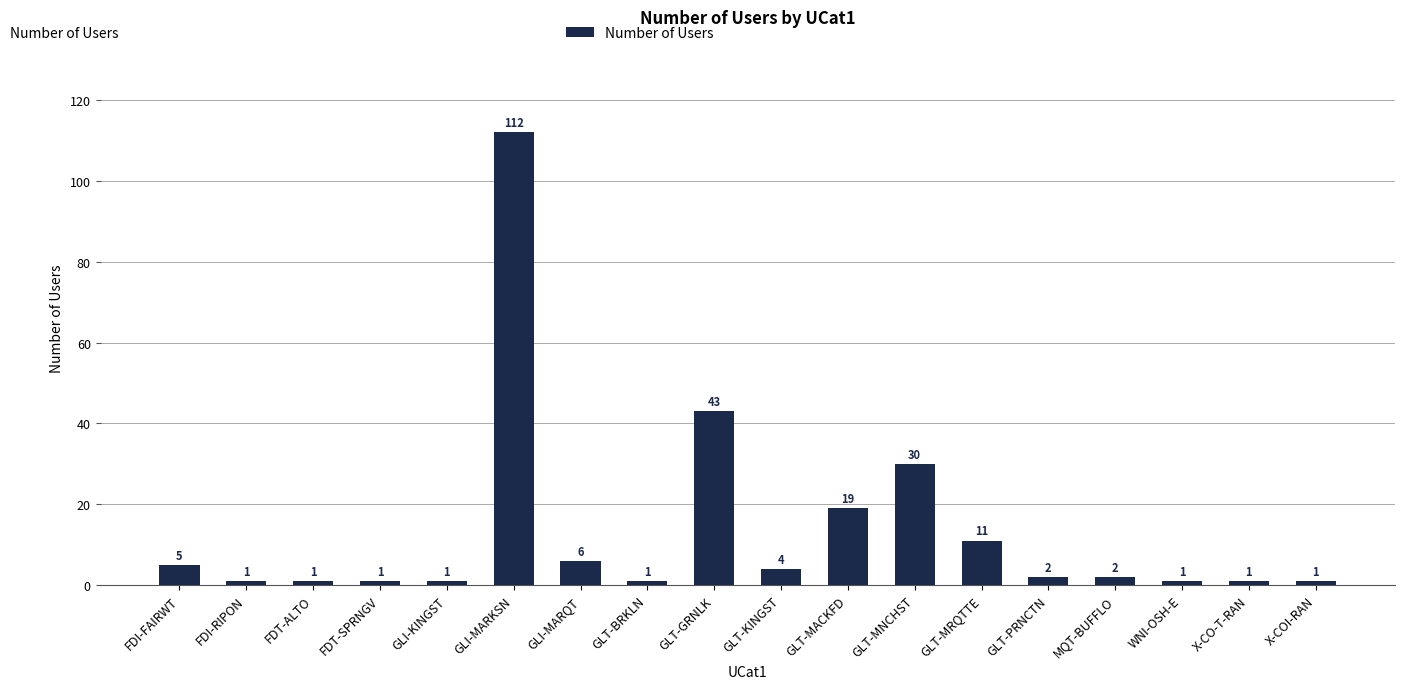

Which label corresponds to the largest value in the chart?

GLI-MARKSN